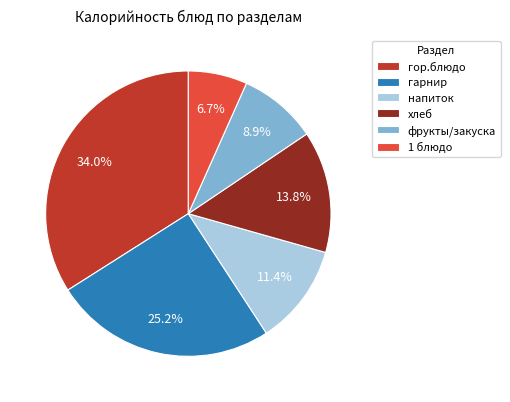

Rank the categories by value from highest to lowest.

гор.блюдо, гарнир, хлеб, напиток, фрукты/закуска, 1 блюдо